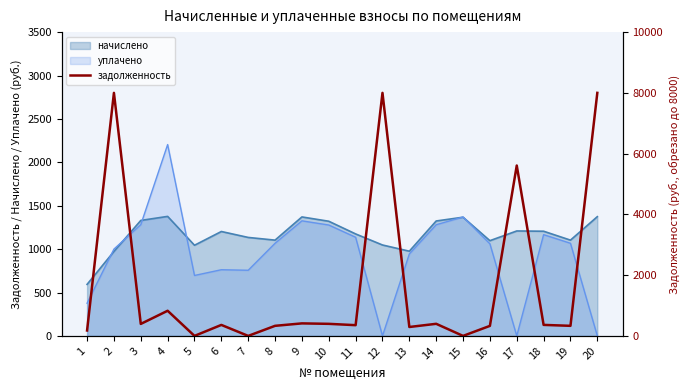

Reading left to right, extract all data points from this chart.

1=178.4	2=8000.0	3=394.5	4=827.5	5=0.0	6=361.5	7=0.0	8=331.6	9=411.9	10=396.9	11=353.1	12=8000.0	13=293.3	14=397.9	15=0.0	16=329.7	17=5608.4	18=362.4	19=331.6	20=8000.0